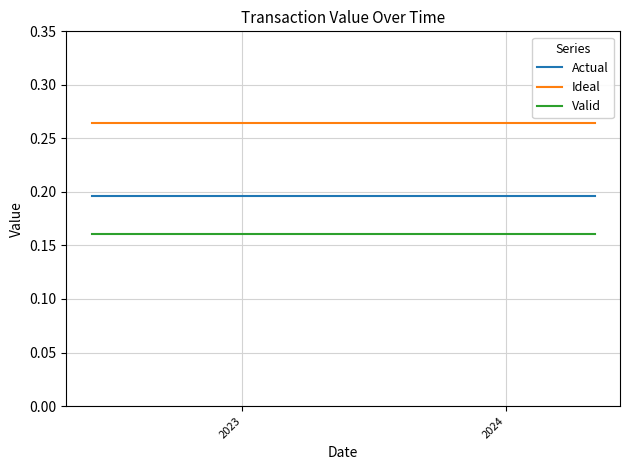

Which series has the largest total across all categories?

Ideal